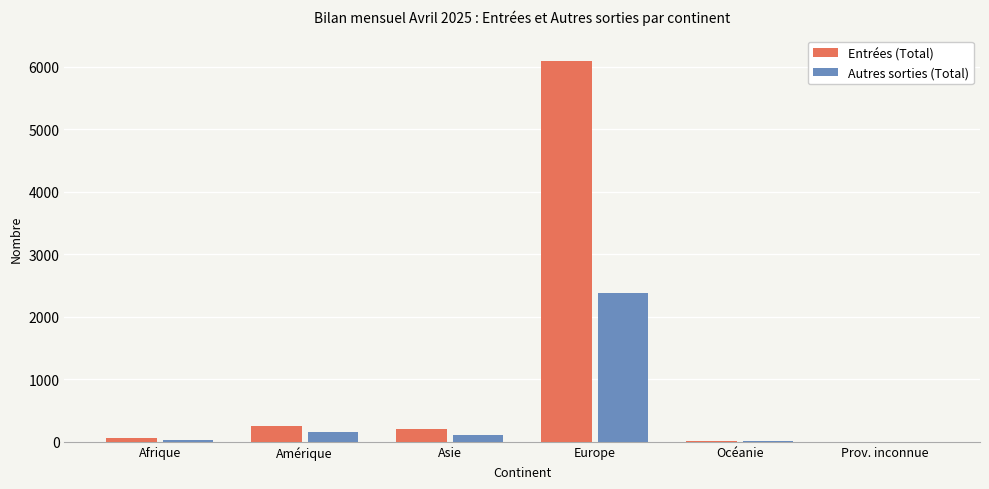

Which series has the largest total across all categories?

Entrées (Total)